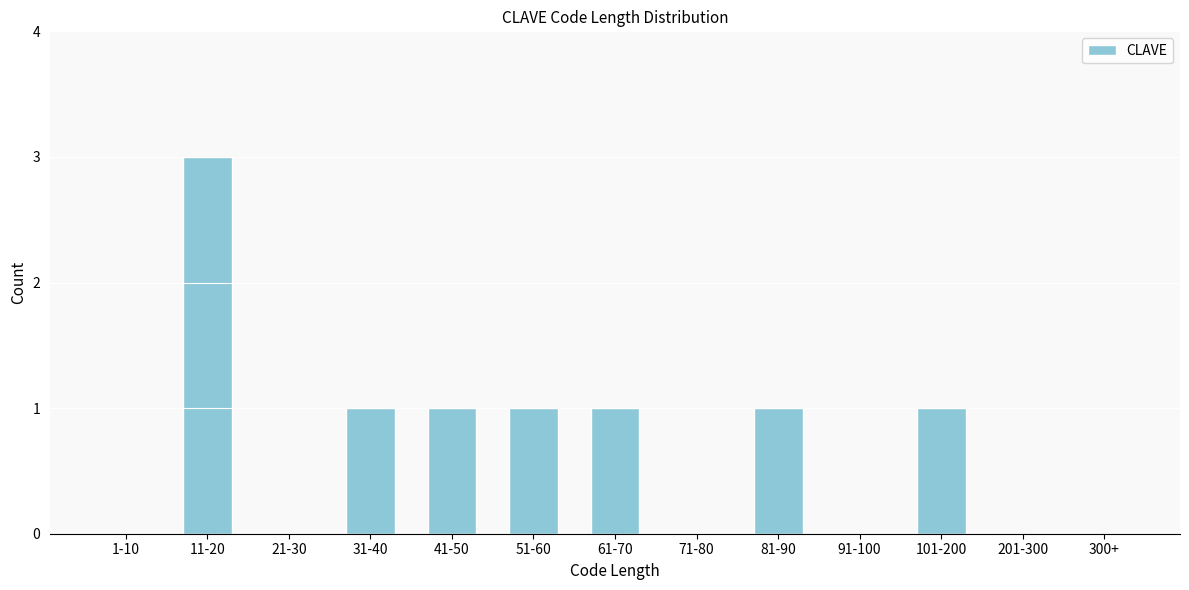

Reading left to right, list all the values displayed in this chart.

1-10=0	11-20=3	21-30=0	31-40=1	41-50=1	51-60=1	61-70=1	71-80=0	81-90=1	91-100=0	101-200=1	201-300=0	300+=0